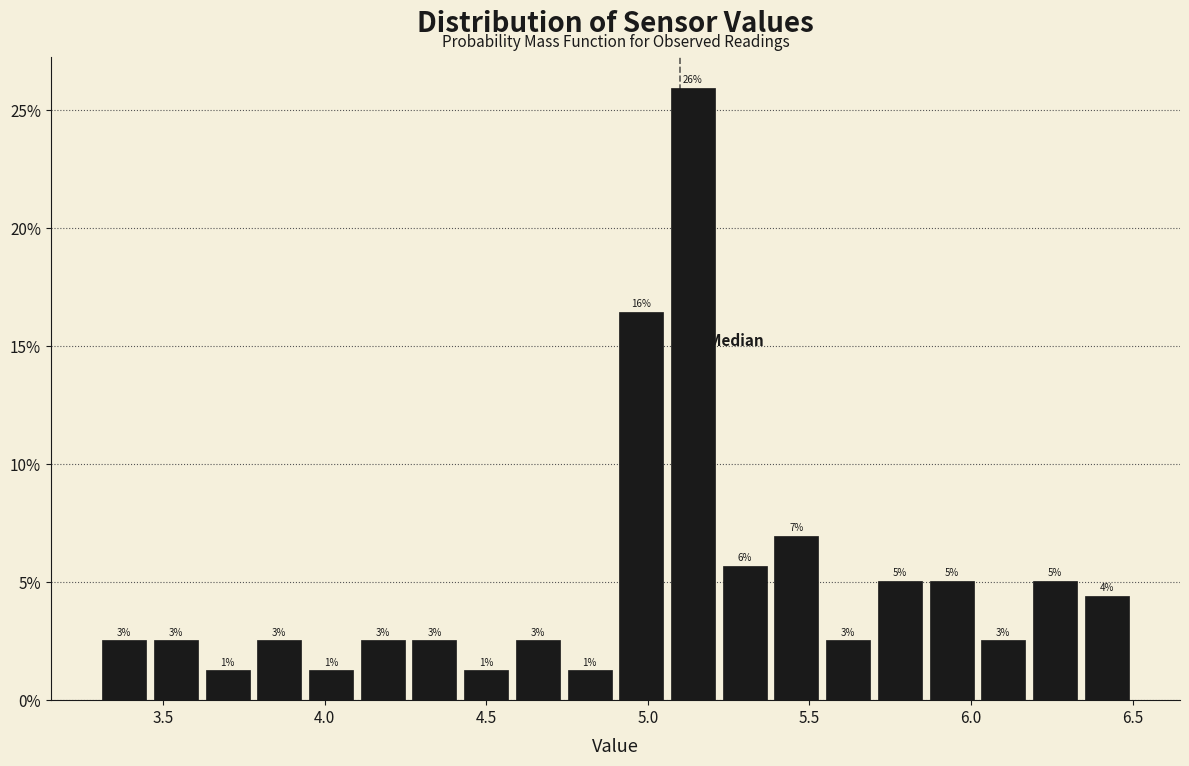

Read against the x-axis, roughly where is the centre of the tallest bar?

5.15